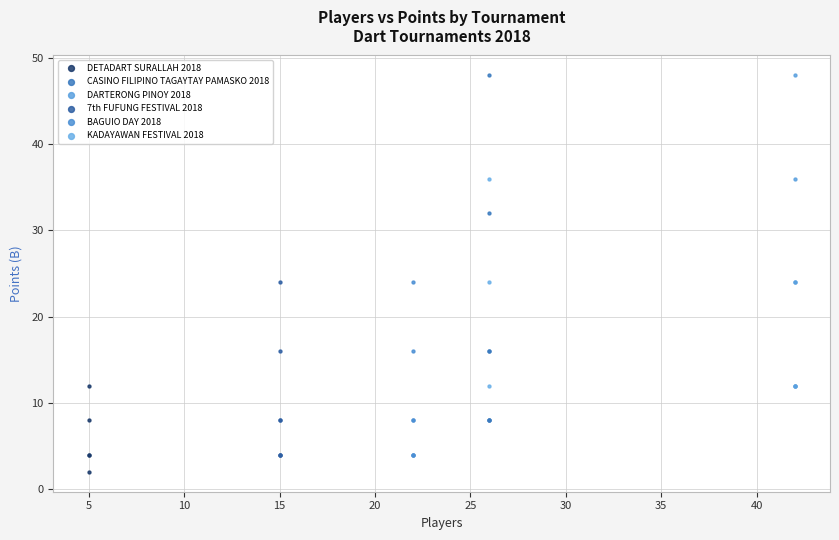

Which series contains the lowest Y value?

DETADART SURALLAH 2018